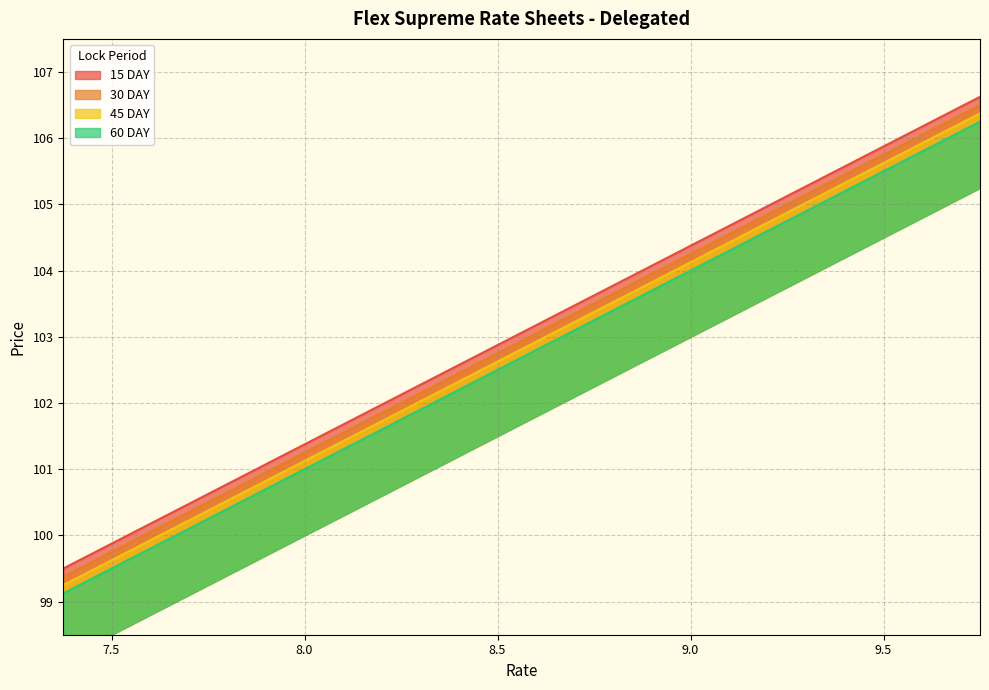

At which label does 45 DAY first exceed 103?

8.75